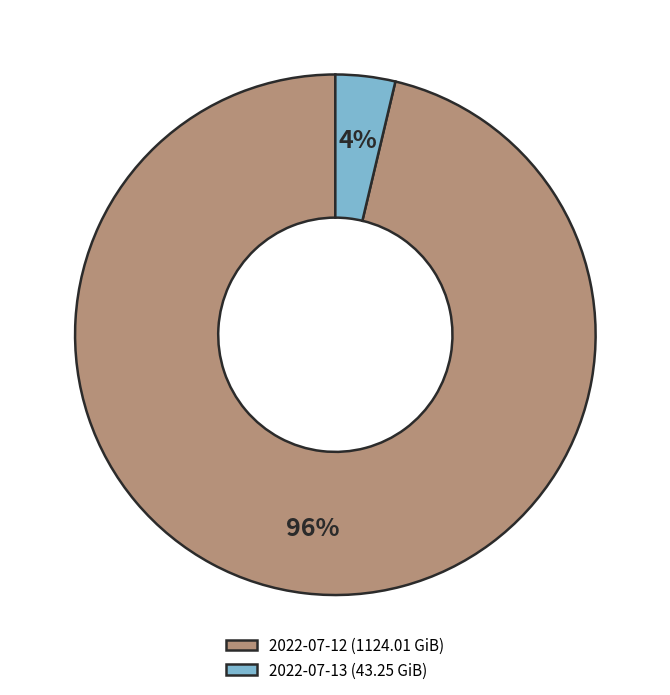

Is the sum of 2022-07-13 and 2022-07-12 greater than half?

Yes